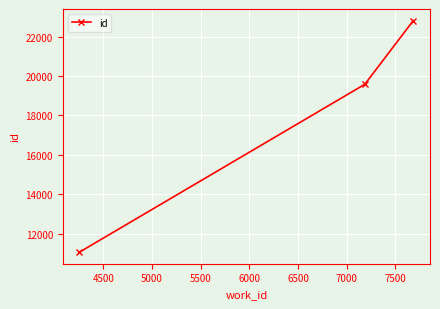

Count the values in the range 11069 to 22813.

3